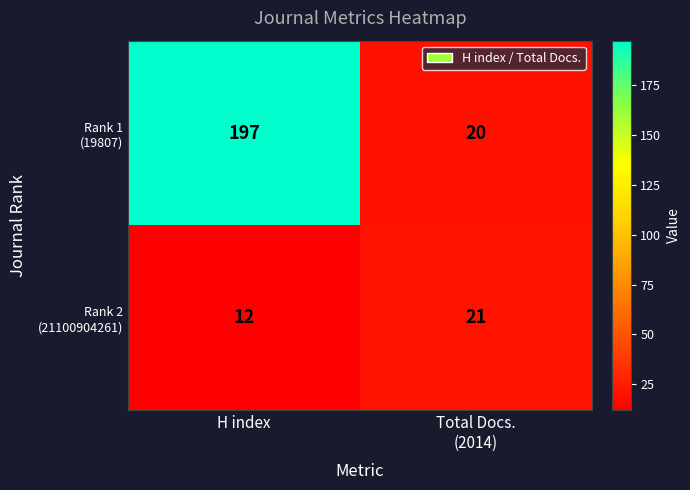

At which category is the sum across all series the highest?

H index